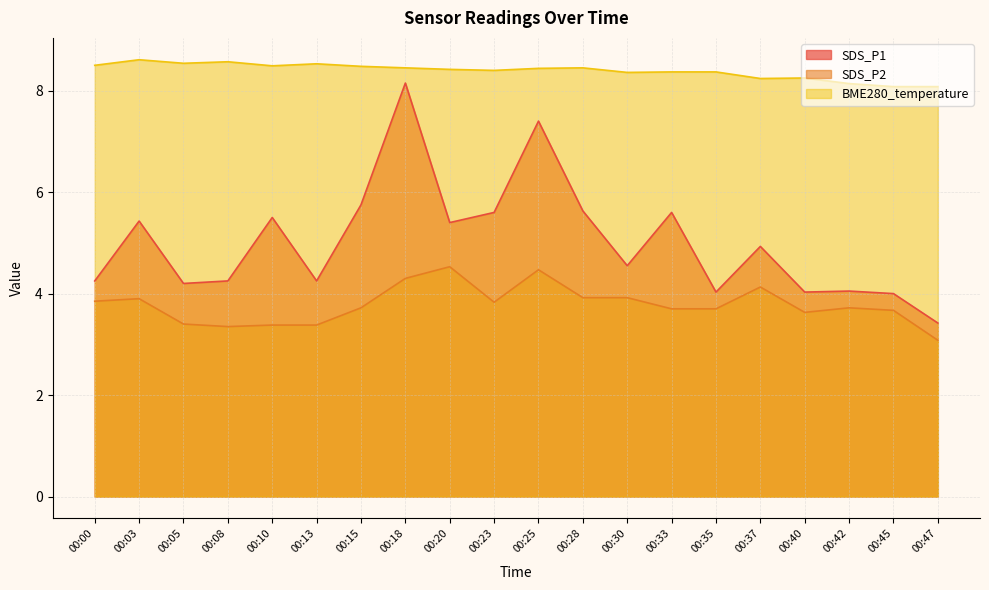

At which category does SDS_P1 reach its first local peak?

00:03